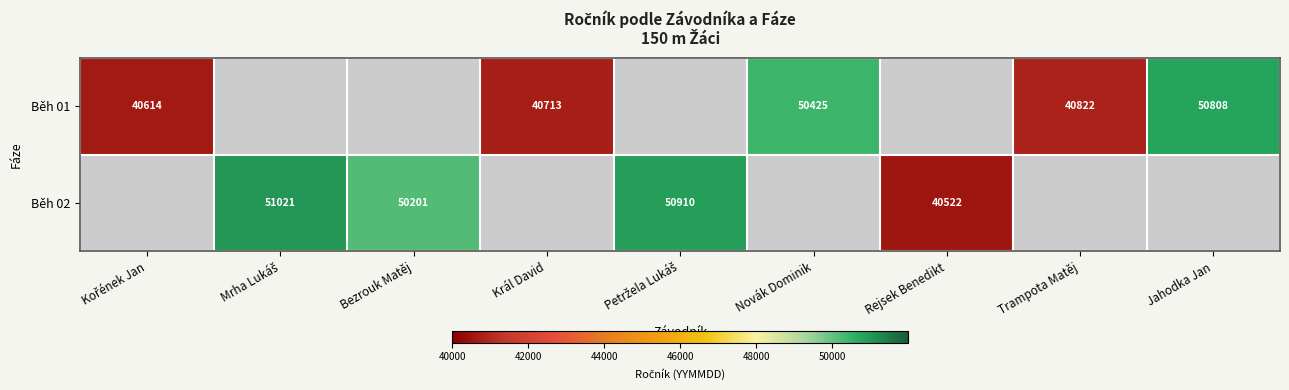

Is it true that Běh 01 equals 50808 at Jahodka Jan?

True